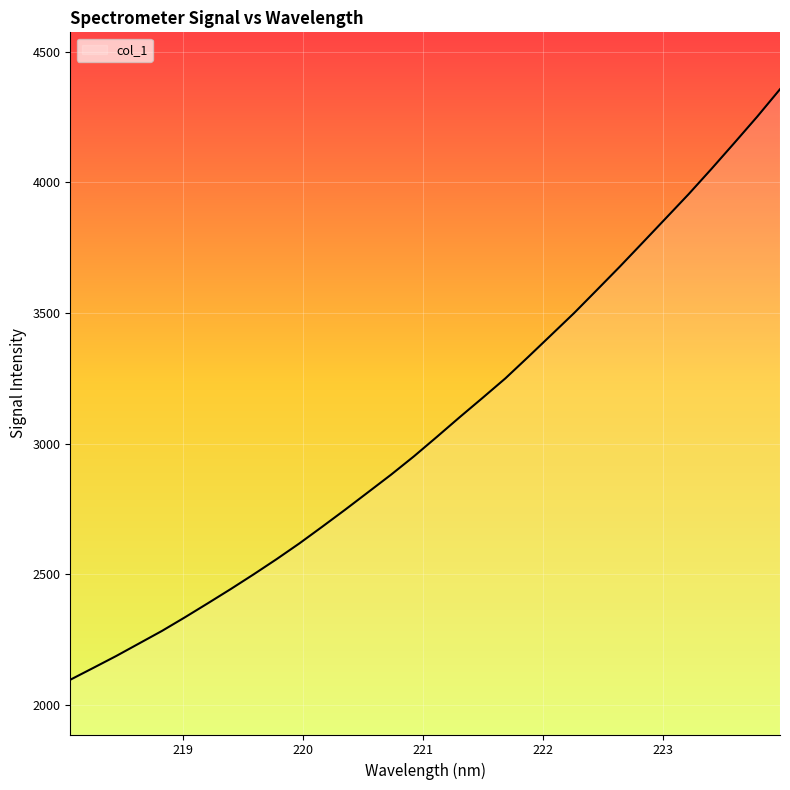

What is the smallest value displayed?

2096.0